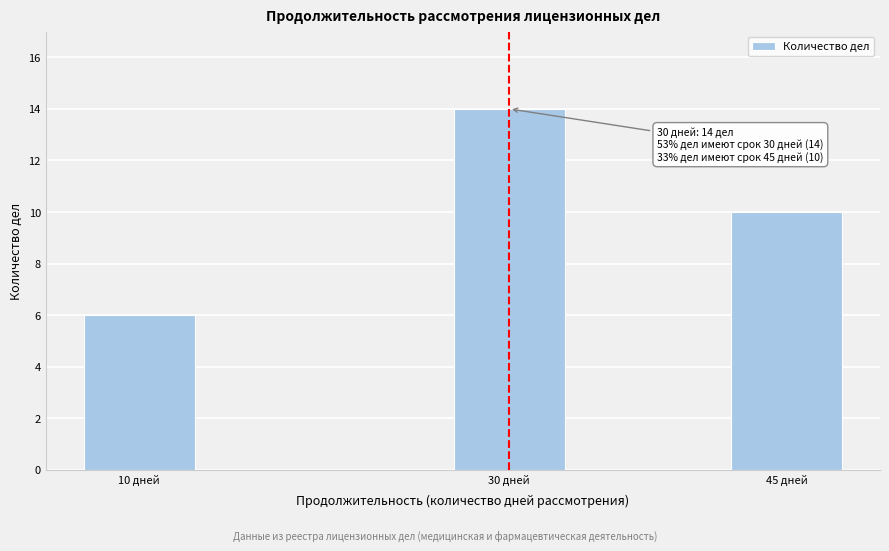

Reading right to left, extract all data points from this chart.

10	14	6